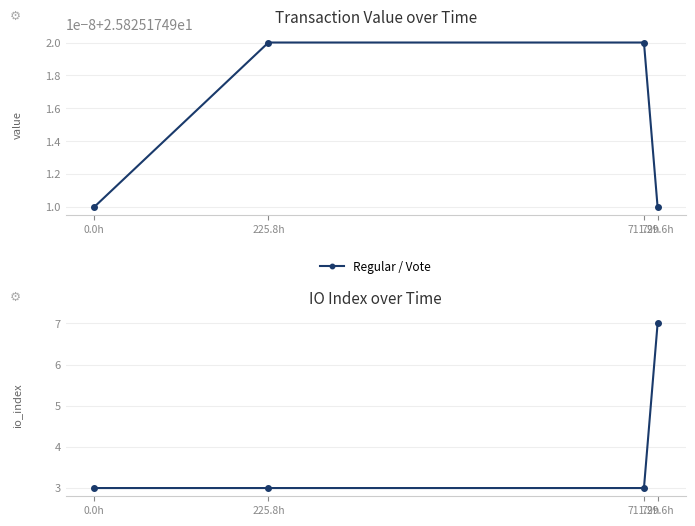

What is the ratio of the value at 0.0h to the value at 711.9h?

1.0